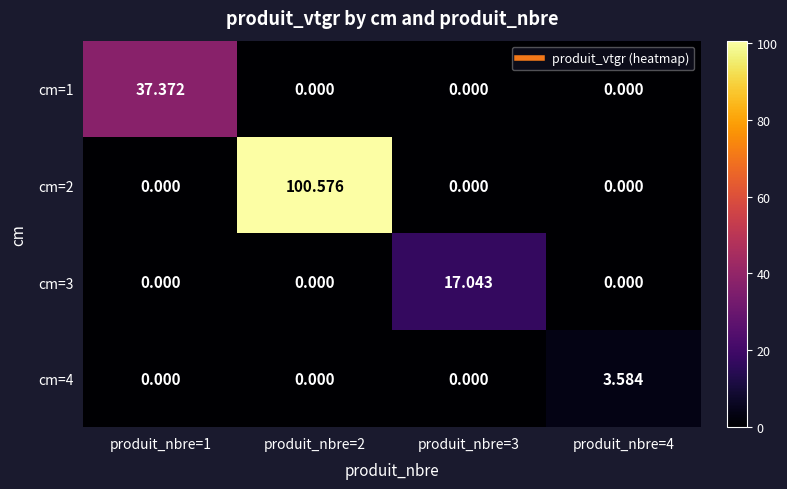

Between produit_nbre=3 and produit_nbre=4, which series saw the biggest shift?

cm=3